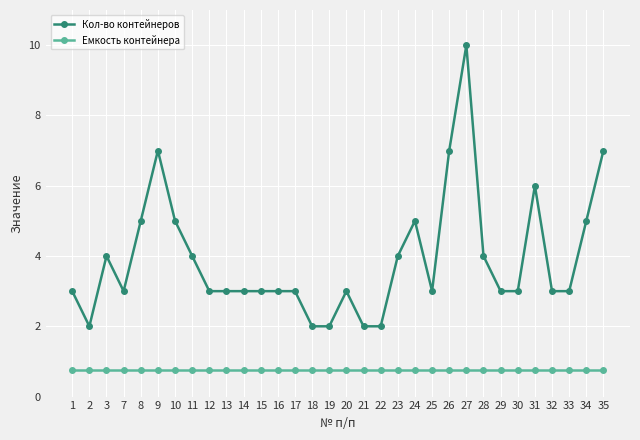

How many lines are shown in the chart?

2